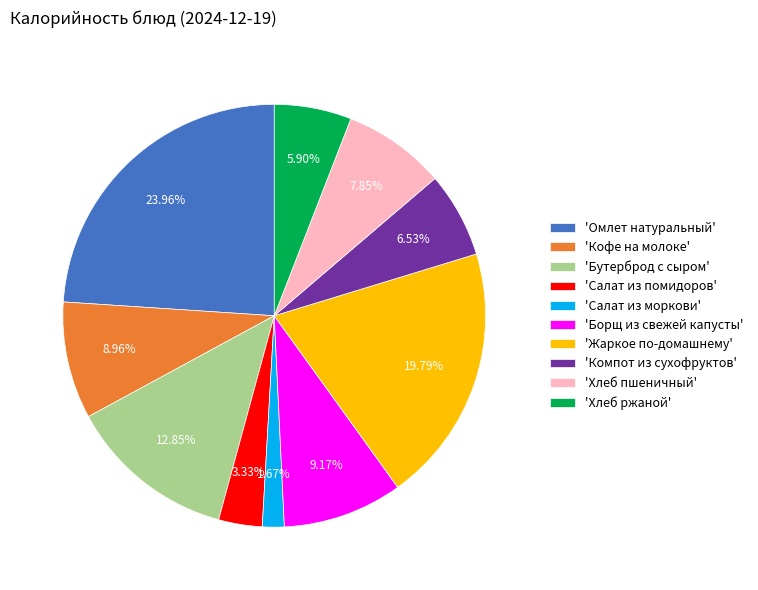

Between 'Хлеб ржаной' and 'Жаркое по-домашнему', which is larger?

'Жаркое по-домашнему'